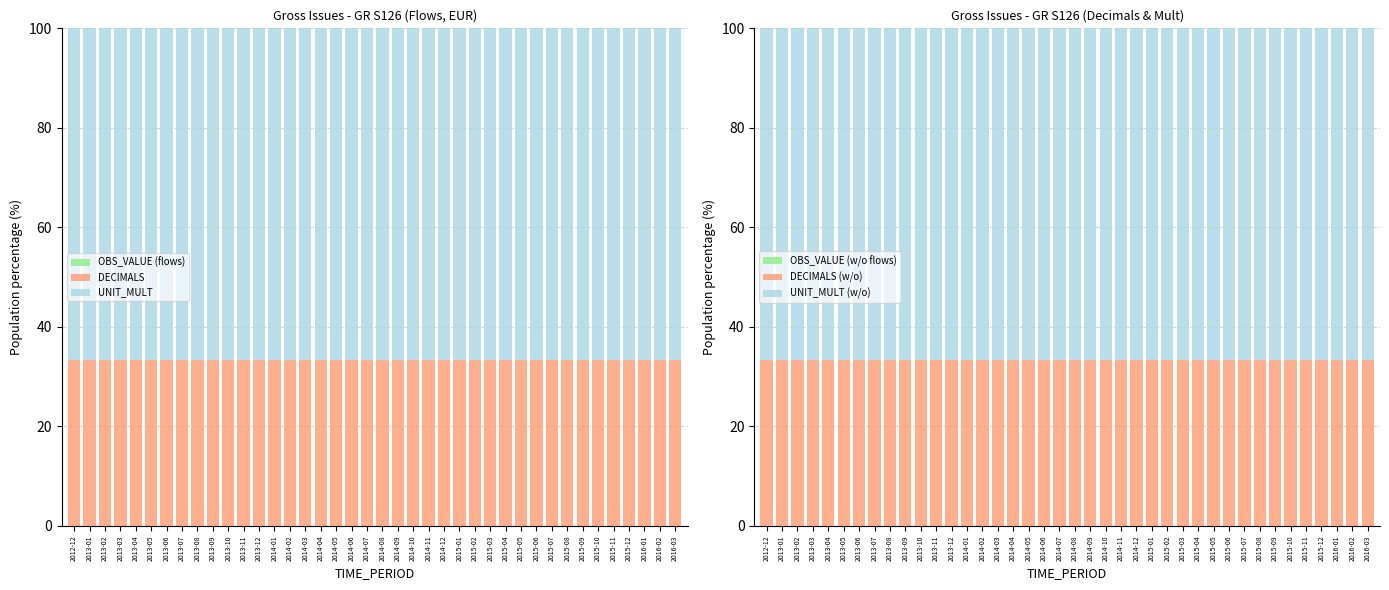

At how many categories does at least one series exceed 62?

40